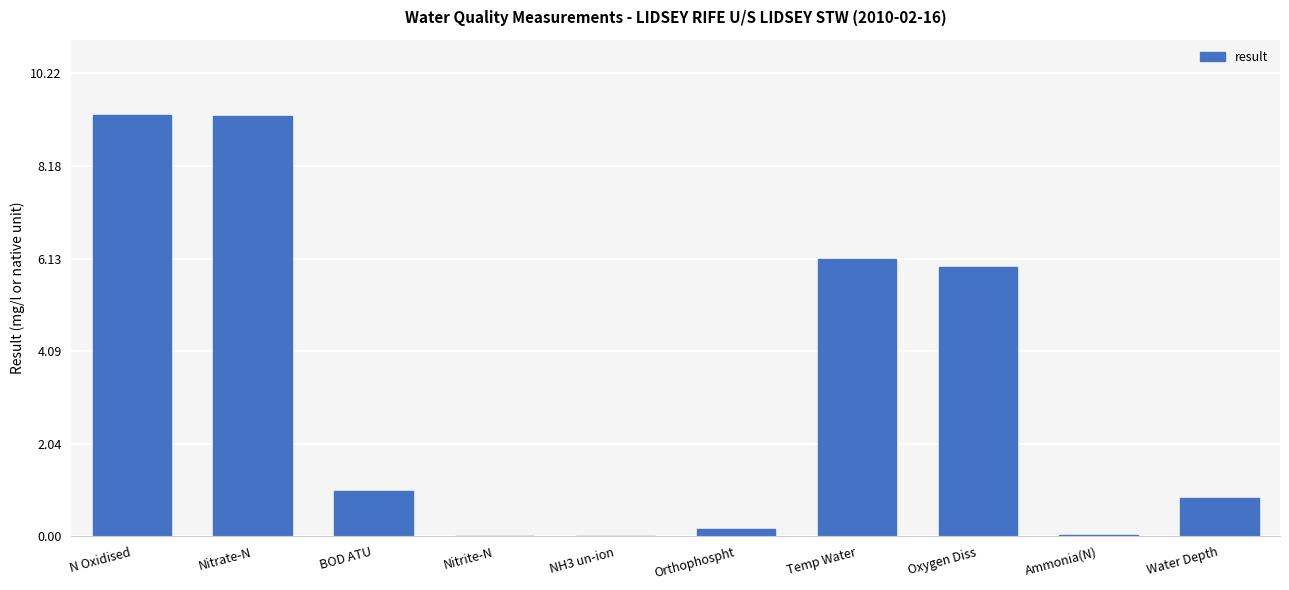

How many categories are shown in the chart?

10